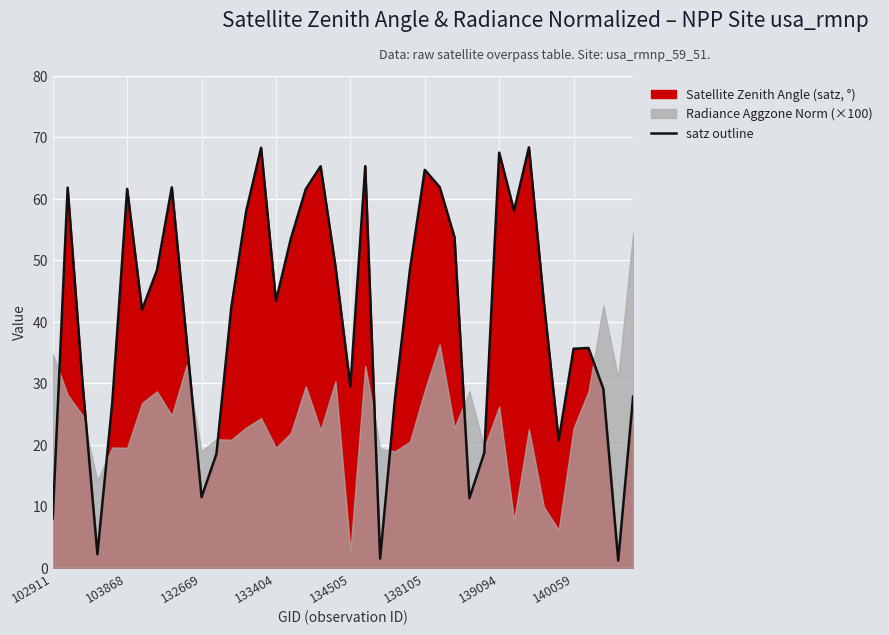

Is it true that the value at 34 is 20.7?

True